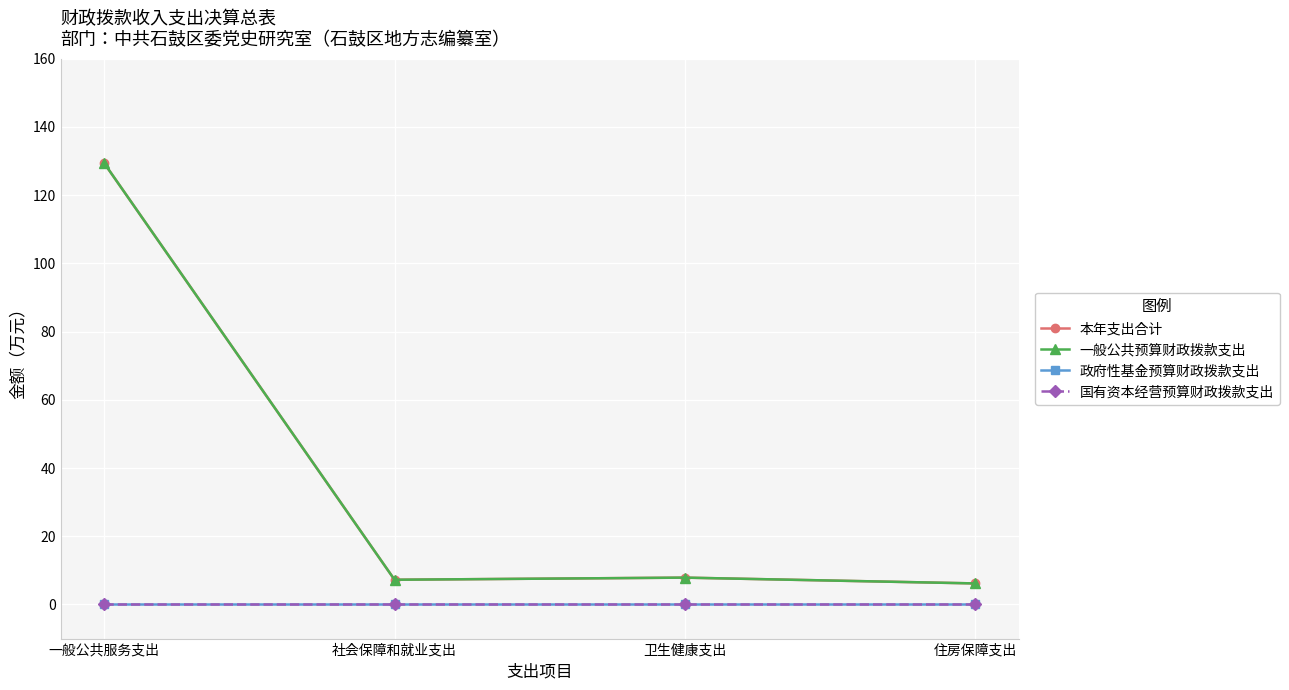

What is the minimum value for 本年支出合计?

6.2